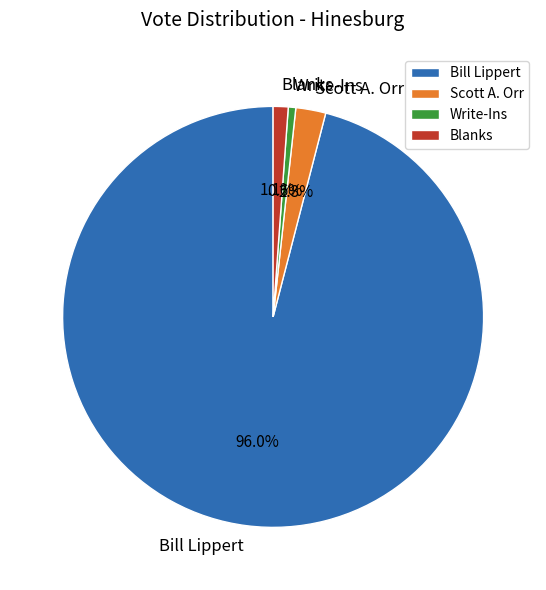

Does Bill Lippert account for over 50% of the chart?

Yes